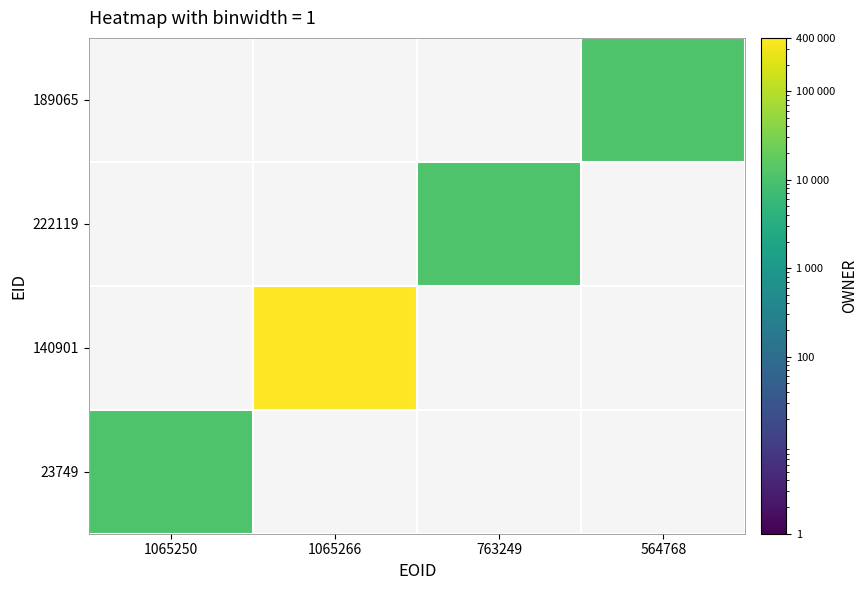

Which series has the largest total across all categories?

140901